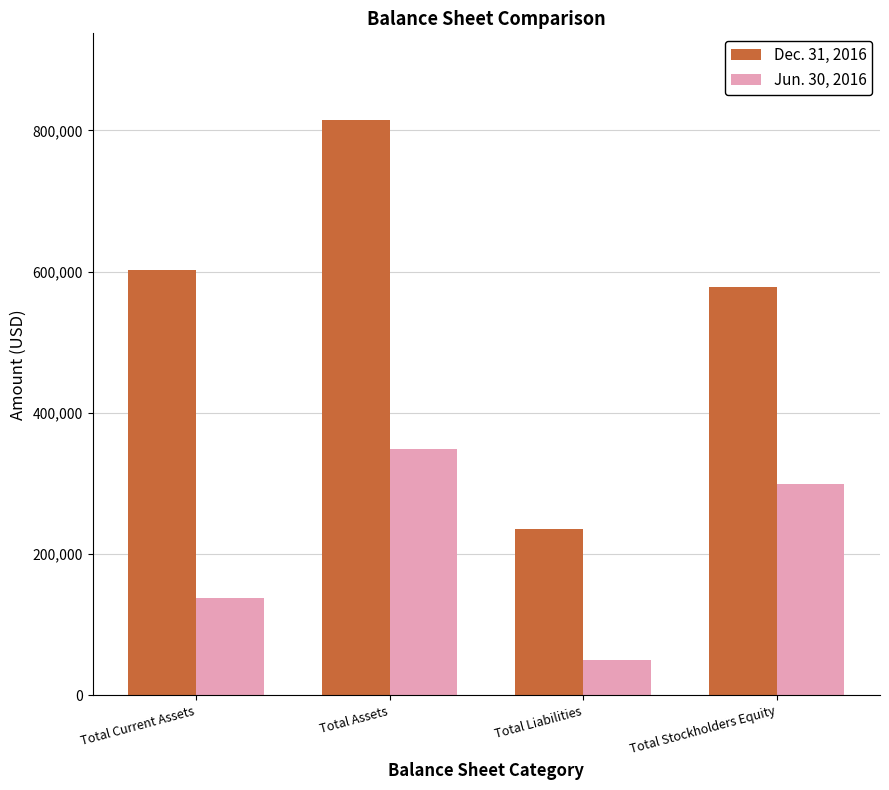

How many values in the Jun. 30, 2016 series are below 299440?

2